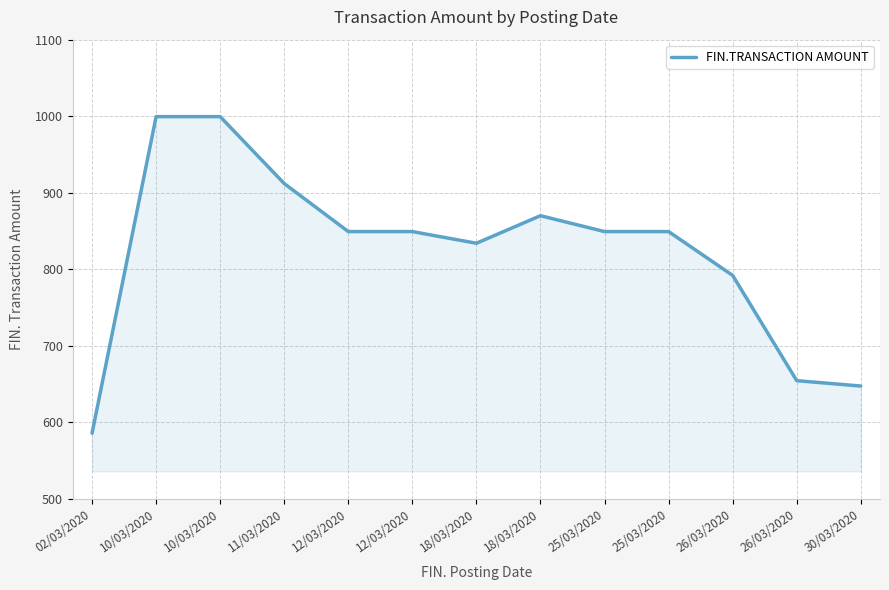

Reading right to left, list all the values displayed in this chart.

647.4	654.5	792.0	849.2	849.2	870.0	834.0	849.2	849.2	912.0	999.4	999.4	585.9